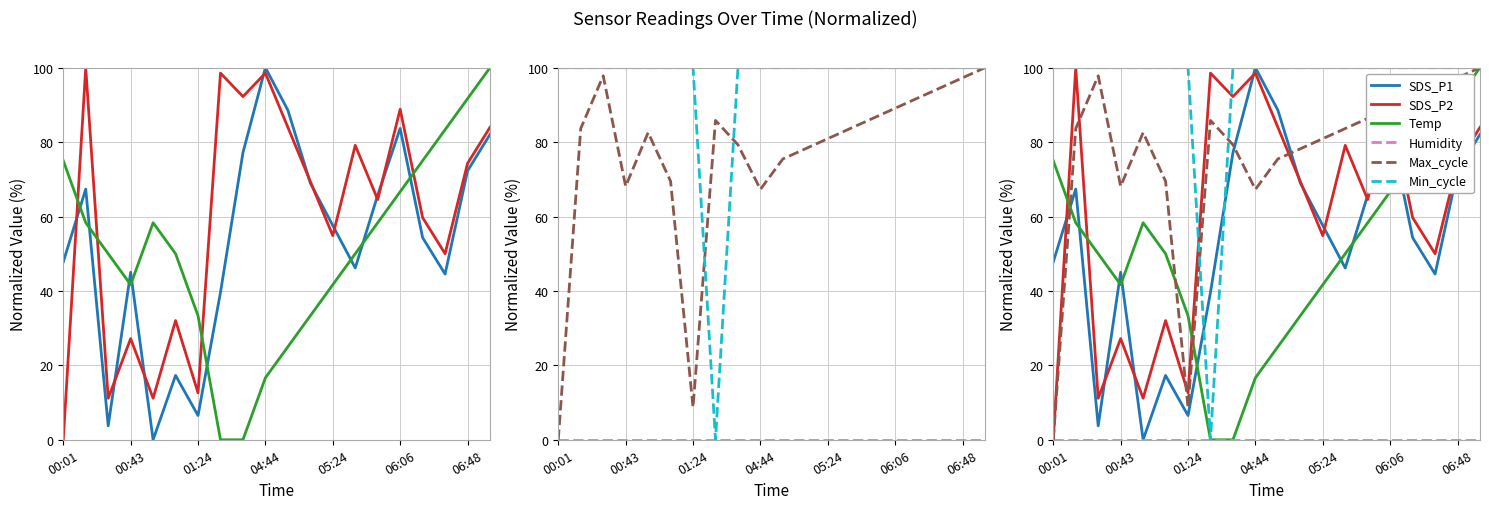

Does the chart have visible grid lines?

Yes